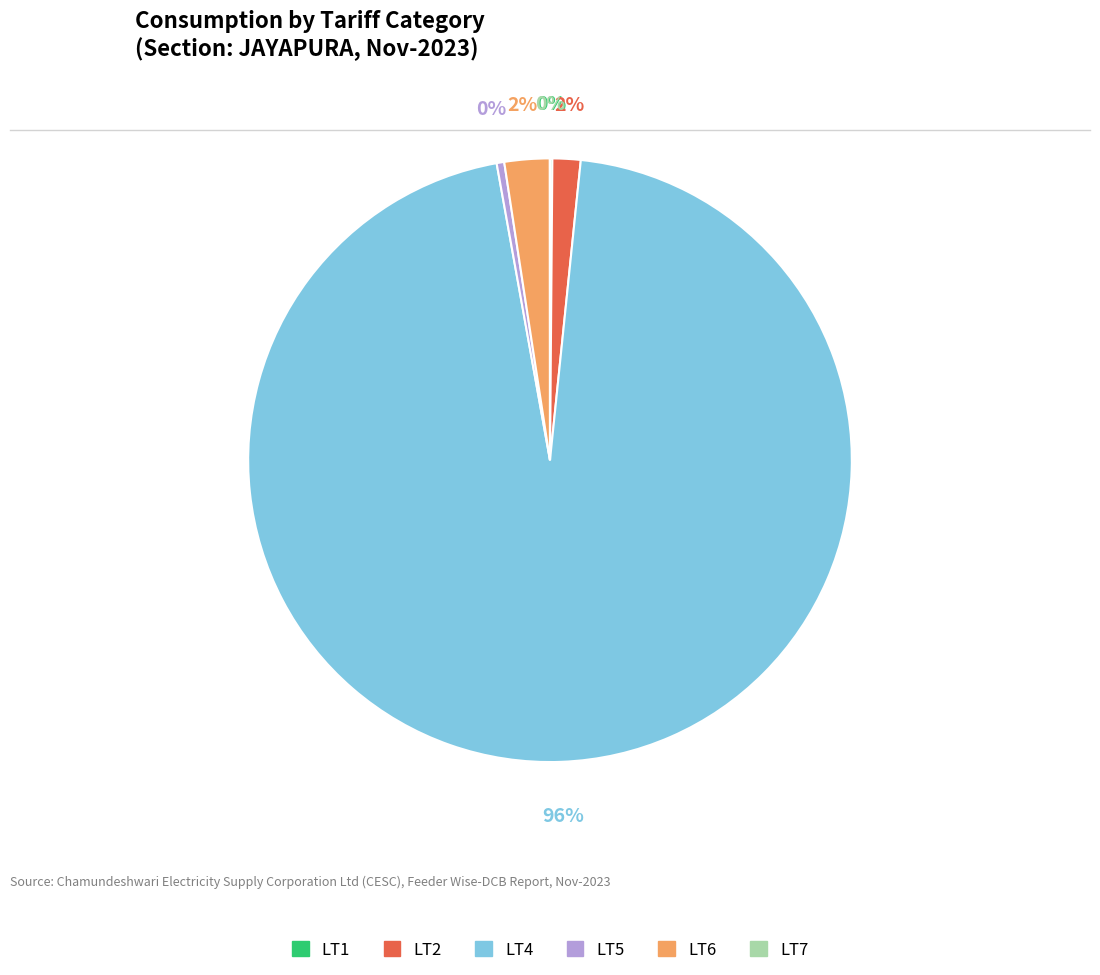

To the nearest percent, what percentage of the pie is LT4?

96%